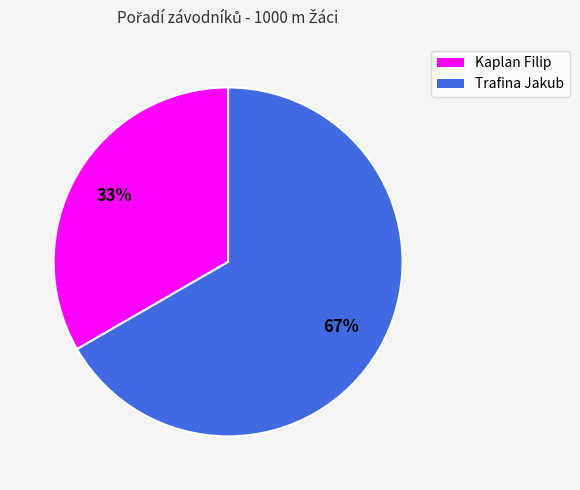

The Kaplan Filip slice represents 33% of the pie. True or false?

True